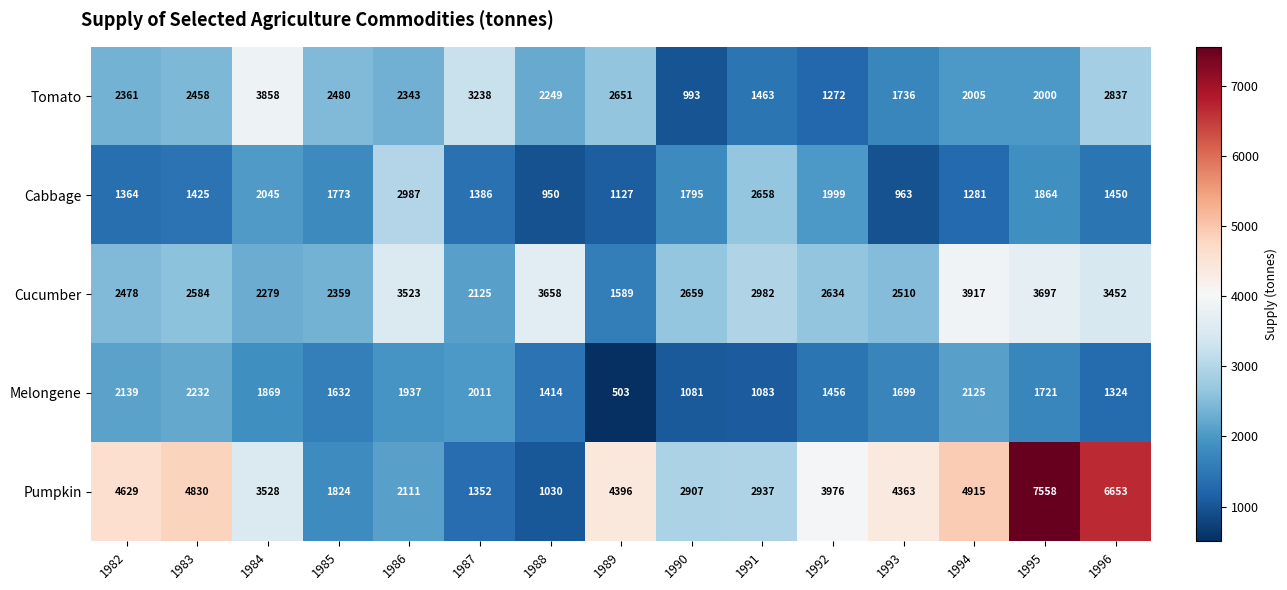

At which category is the sum across all series the highest?

1995